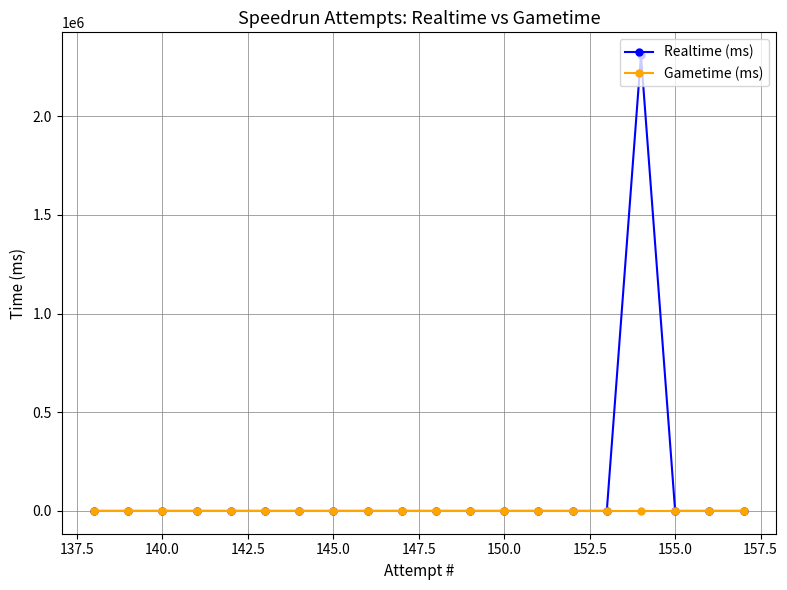

Which series has the largest range (max minus min)?

Realtime (ms)